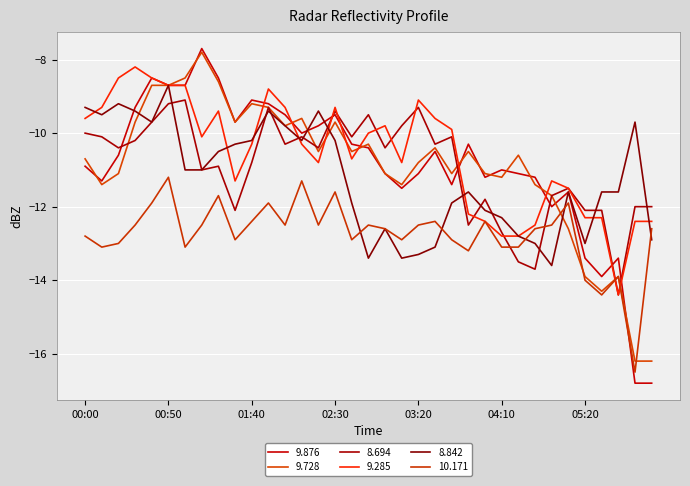

Does the chart display data point markers on the line(s)?

No